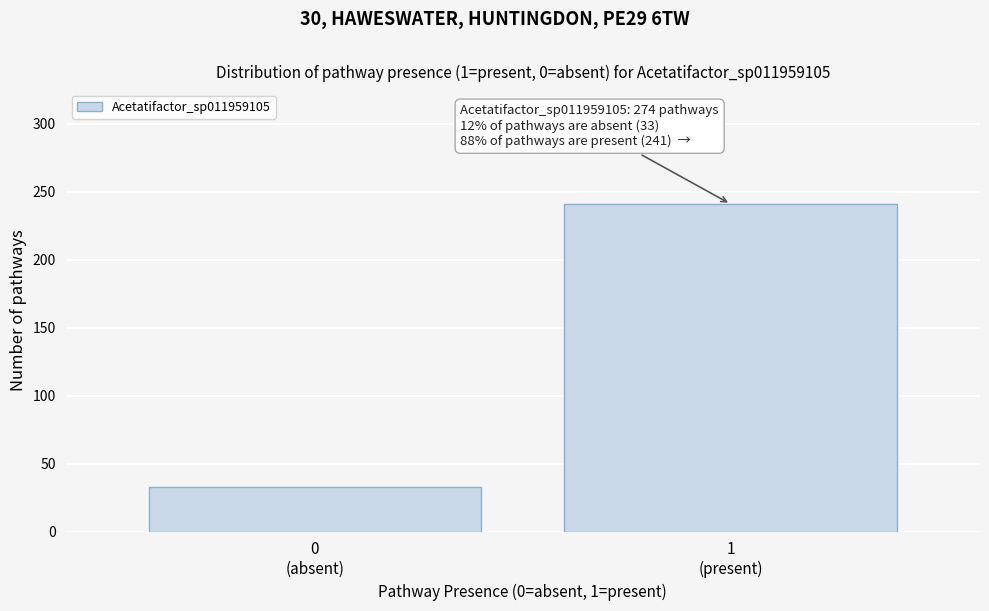

Reading left to right, transcribe all the data shown in this chart.

33	241